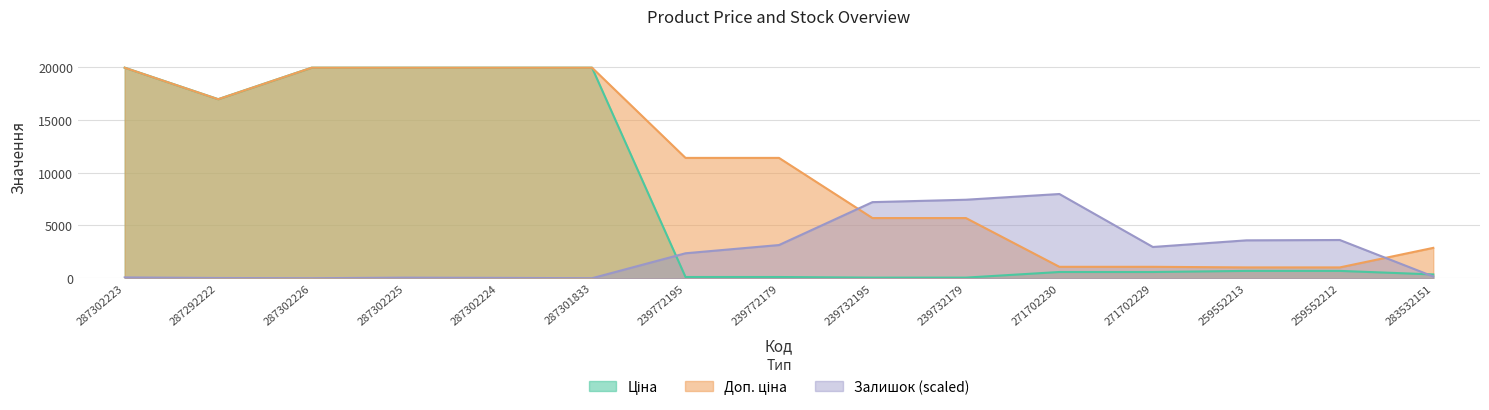

What is the label of the 15th point from the left?

283532151